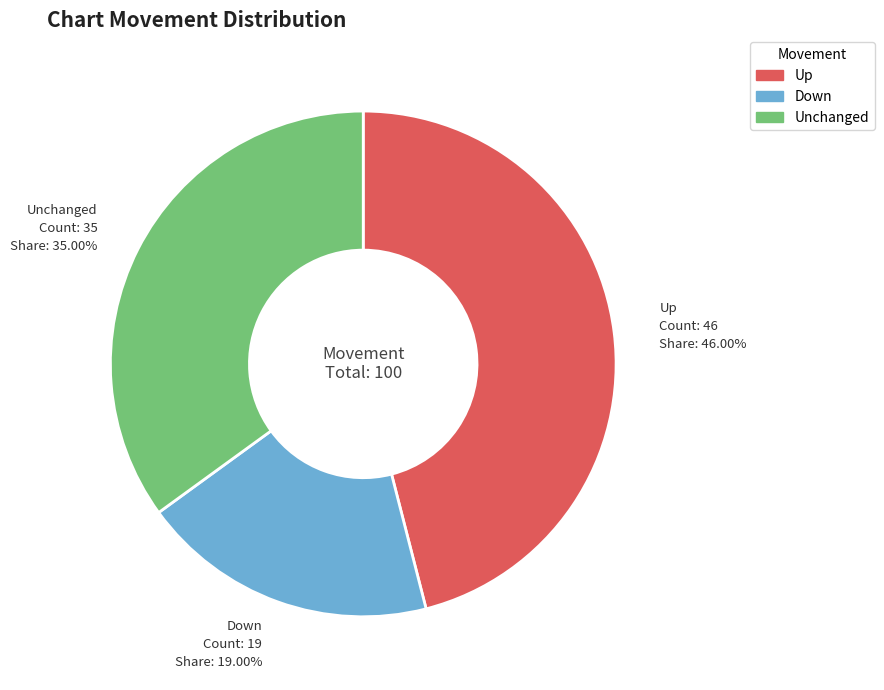

What is the largest slice in the pie chart?

Up